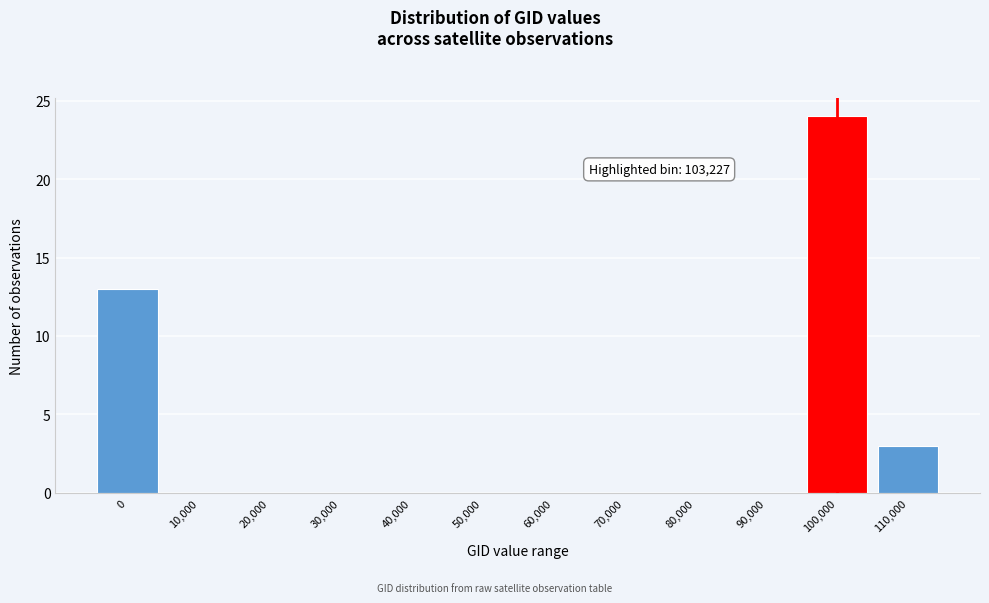

Reading left to right, transcribe all the data shown in this chart.

0=13	10,000=0	20,000=0	30,000=0	40,000=0	50,000=0	60,000=0	70,000=0	80,000=0	90,000=0	100,000=24	110,000=3